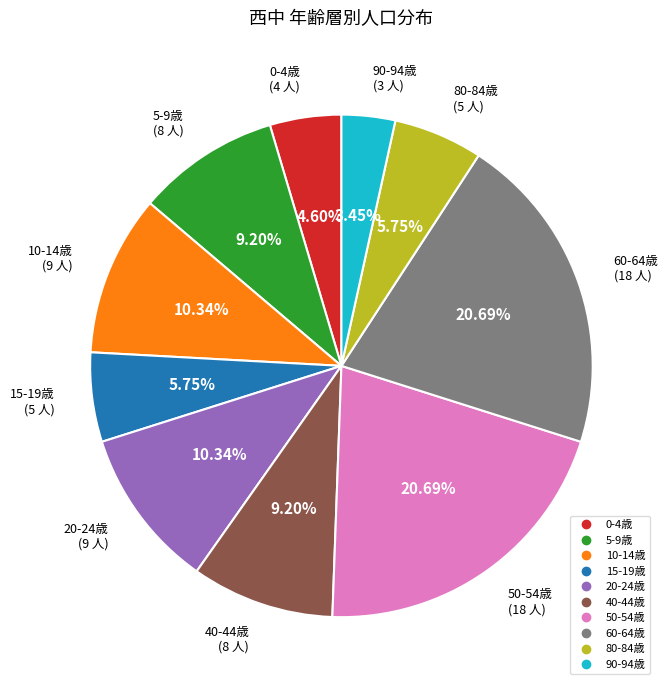

Is there a majority slice in this chart?

No